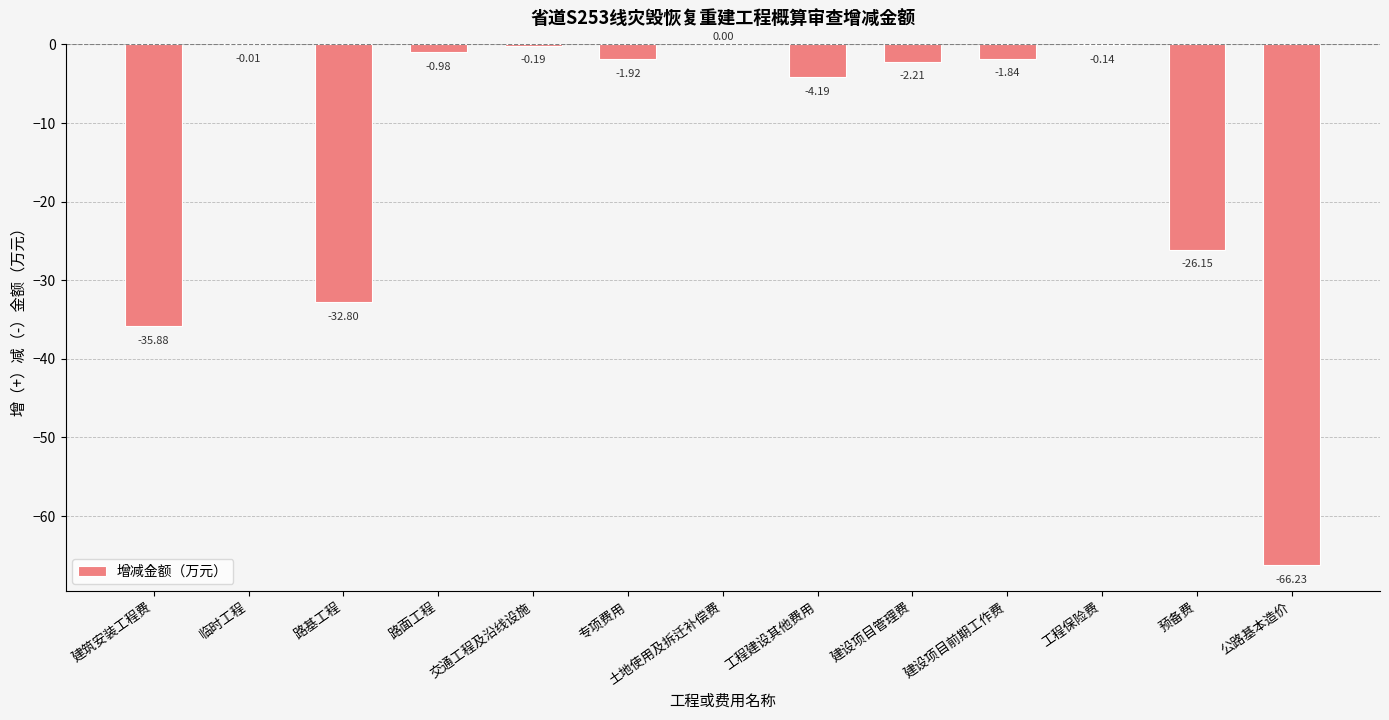

At which label does the data first exceed -1?

临时工程